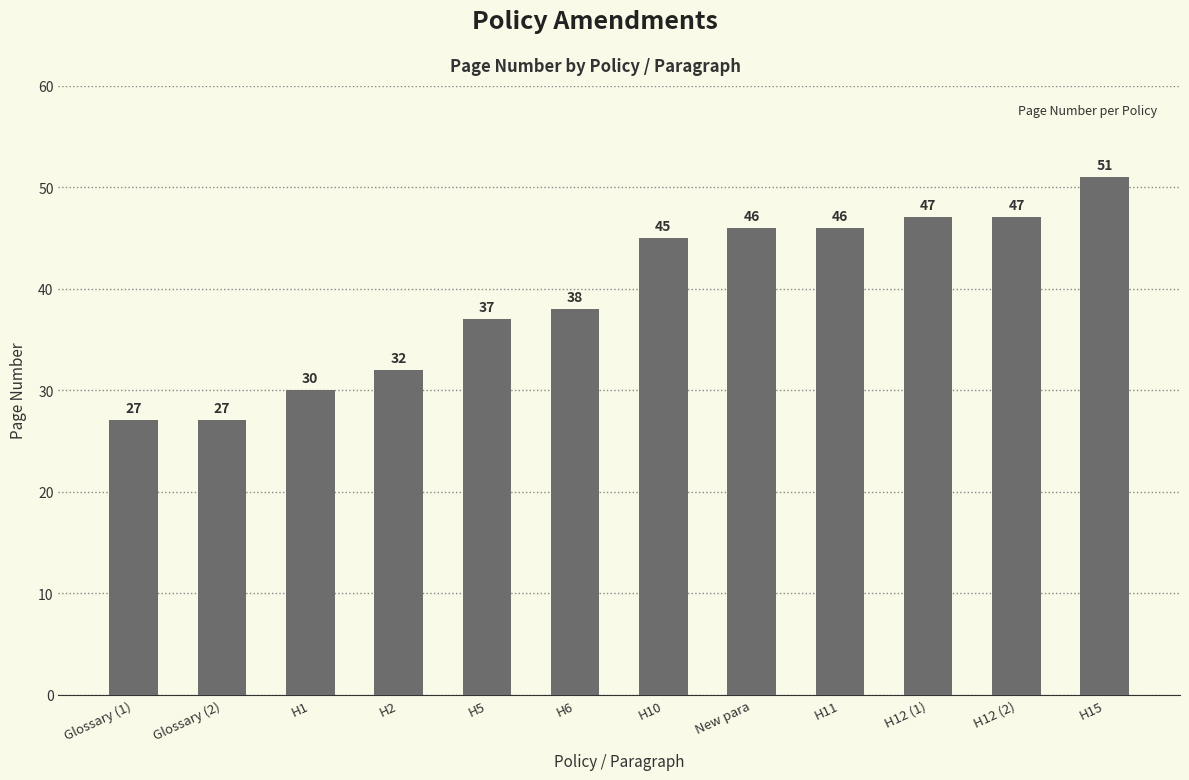

What is the change in value from H6 to H11?

+8